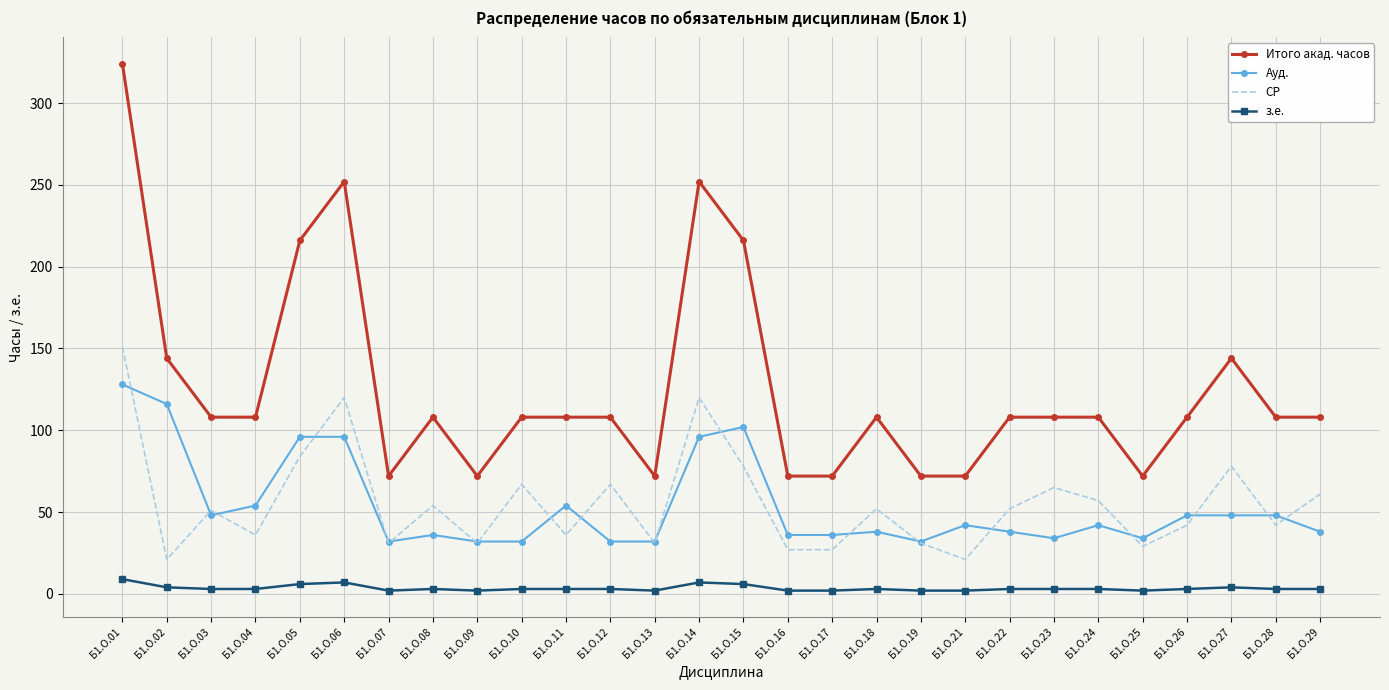

At Б1.О.12, list the series in order from smallest to largest.

з.е., Ауд., СР, Итого акад. часов